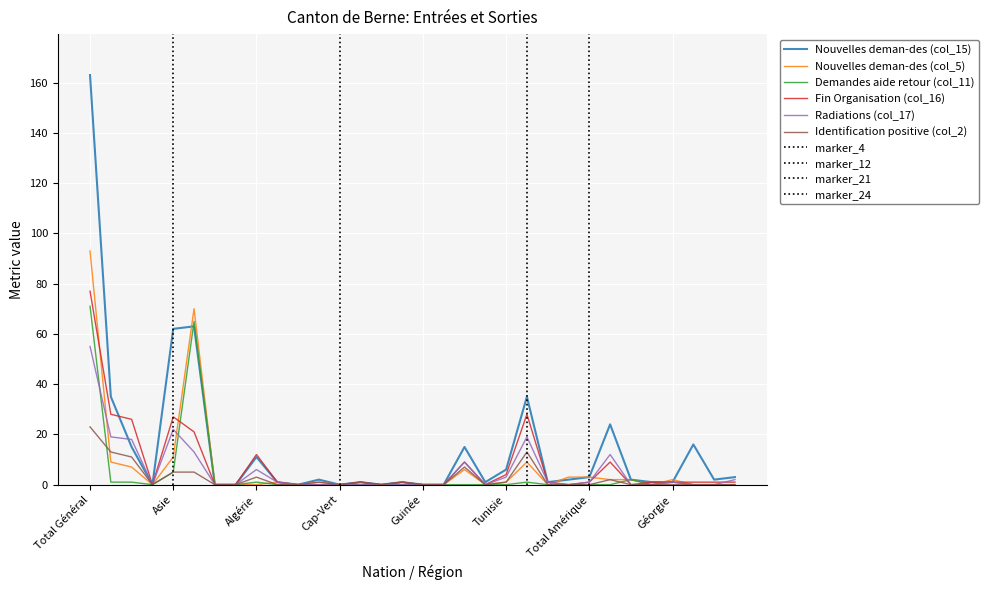

At how many categories does at least one series exceed 88?

1